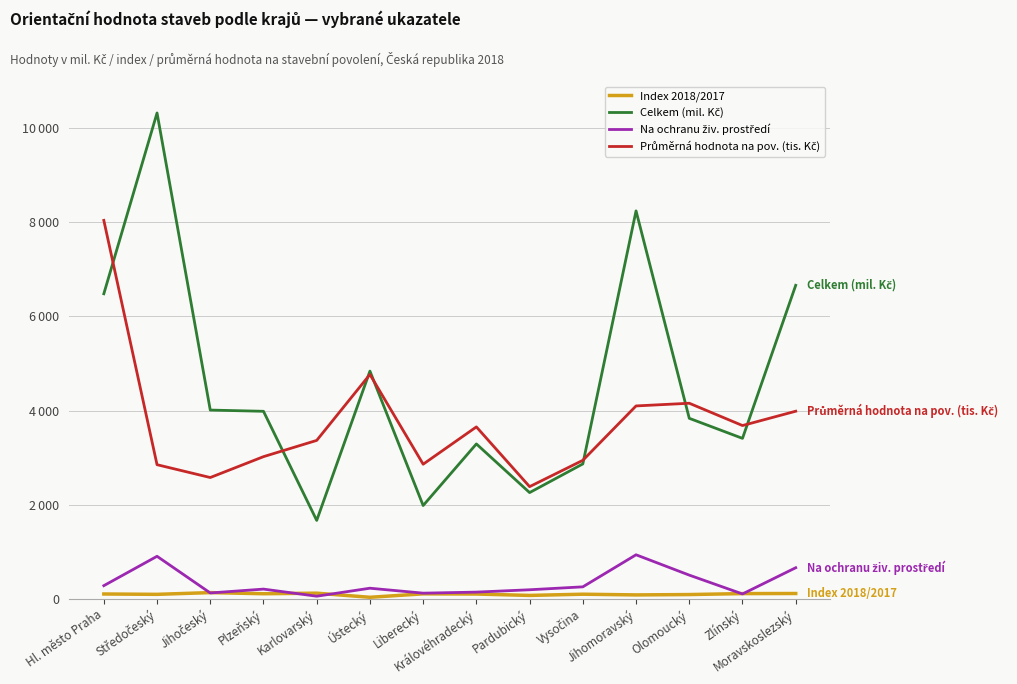

Does the chart have visible grid lines?

Yes